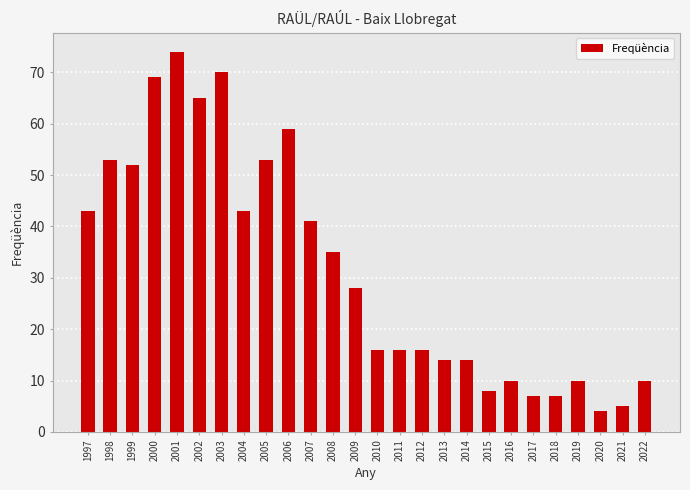

Which category has the lowest value across all series?

2020